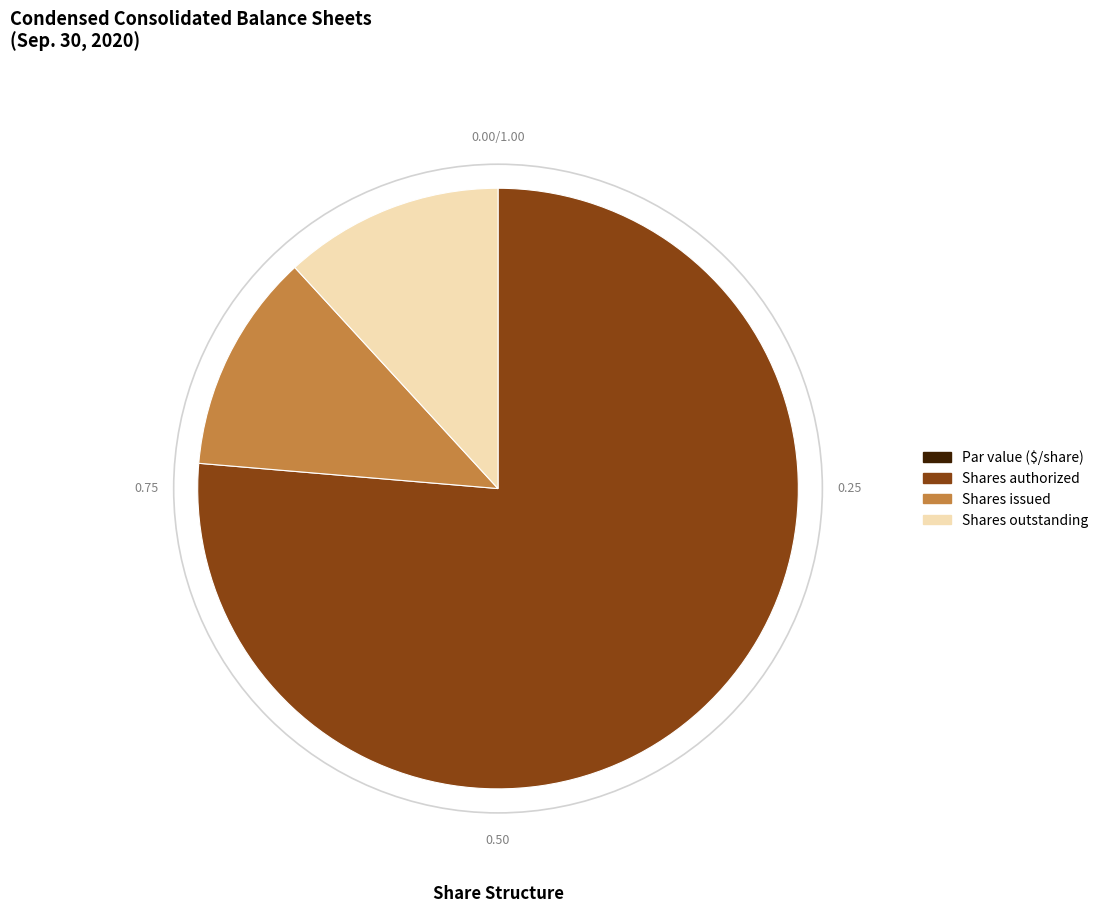

Is the sum of Shares issued and Shares outstanding greater than half?

No